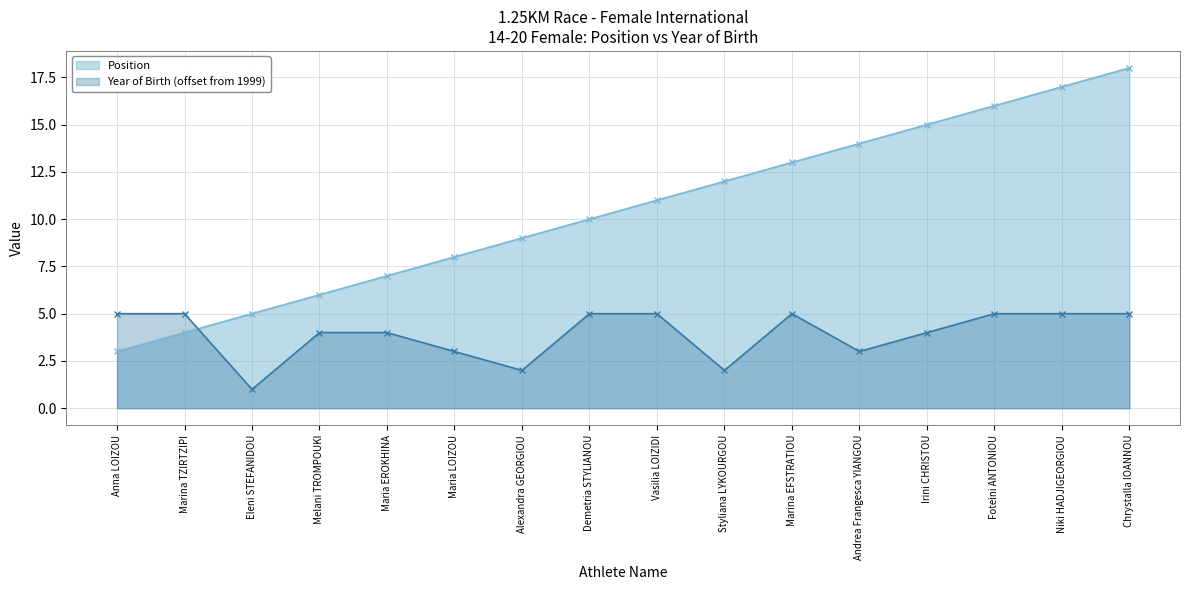

Which series has the largest range (max minus min)?

Position